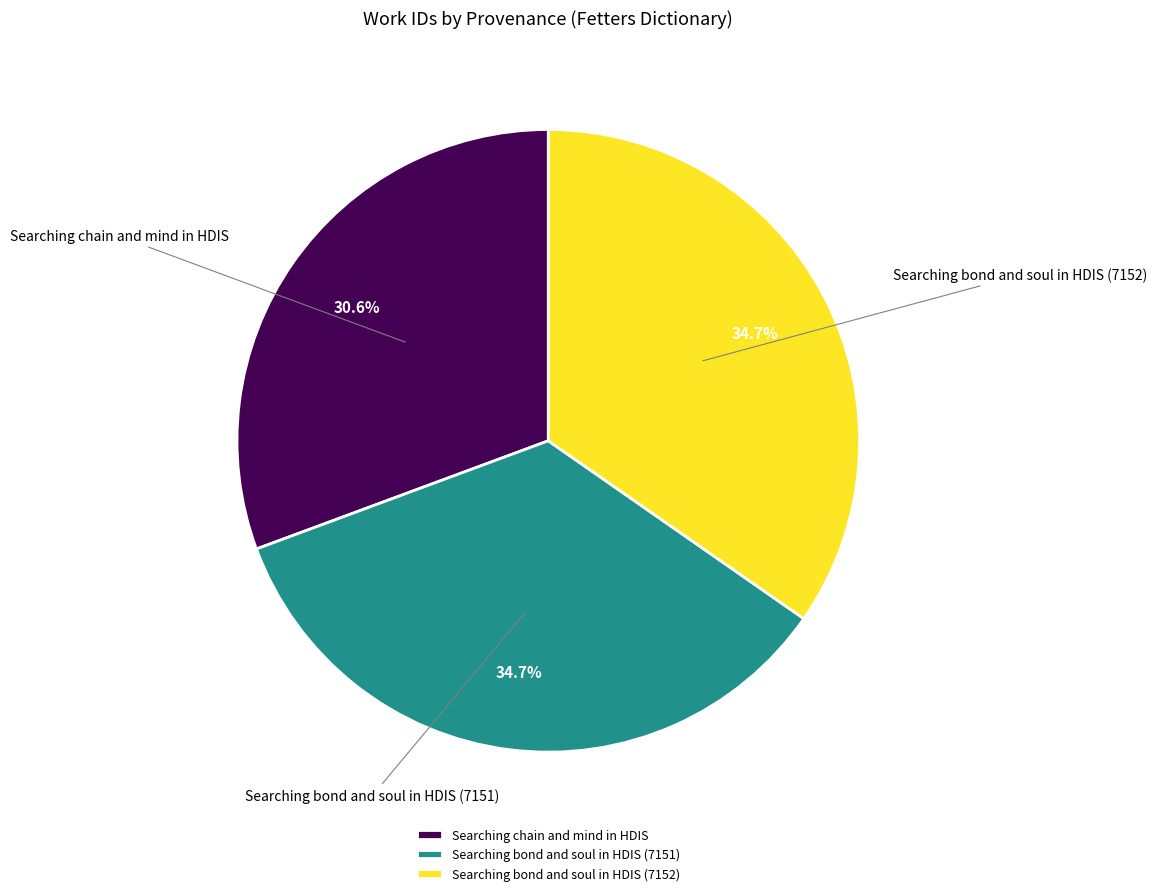

To the nearest percent, what is the difference between the largest and smallest slice percentages?

4%